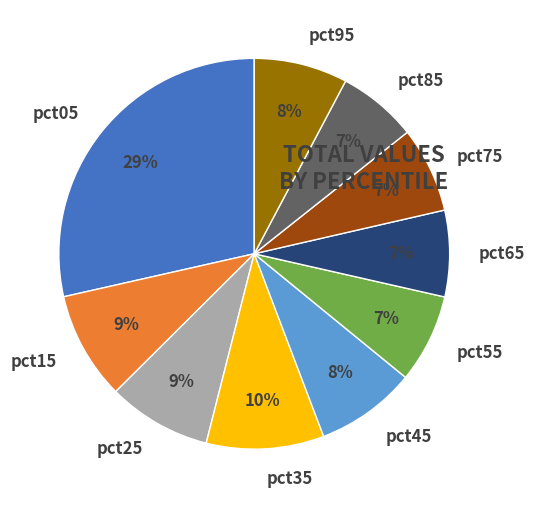

To the nearest percent, what is the difference between the largest and smallest slice percentages?

22%